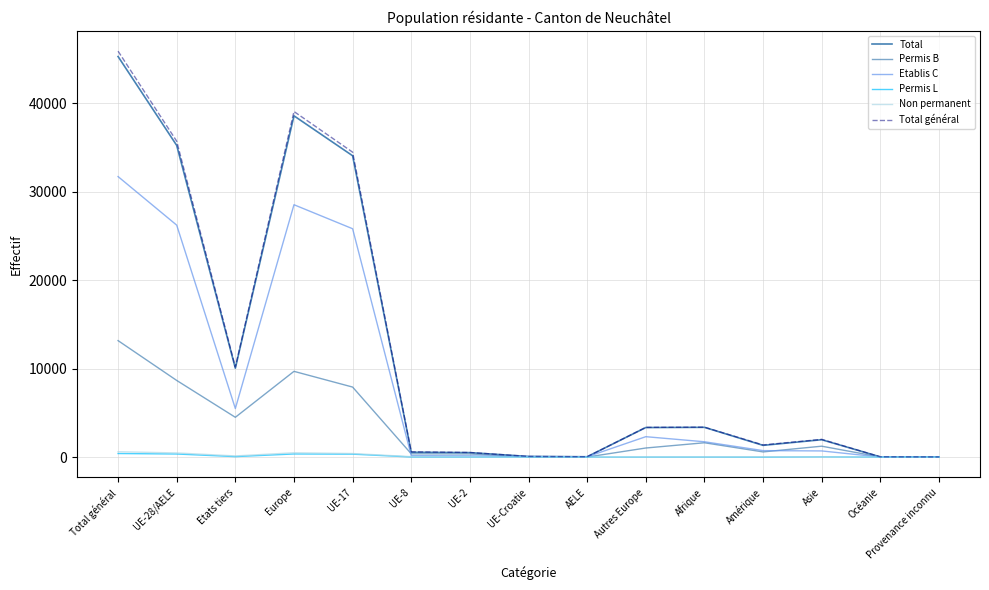

Does the chart display data point markers on the line(s)?

No